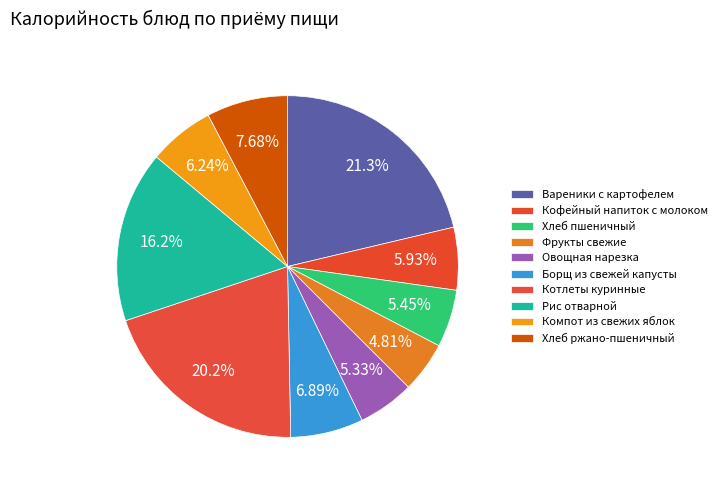

To the nearest percent, what is the average slice percentage?

10%